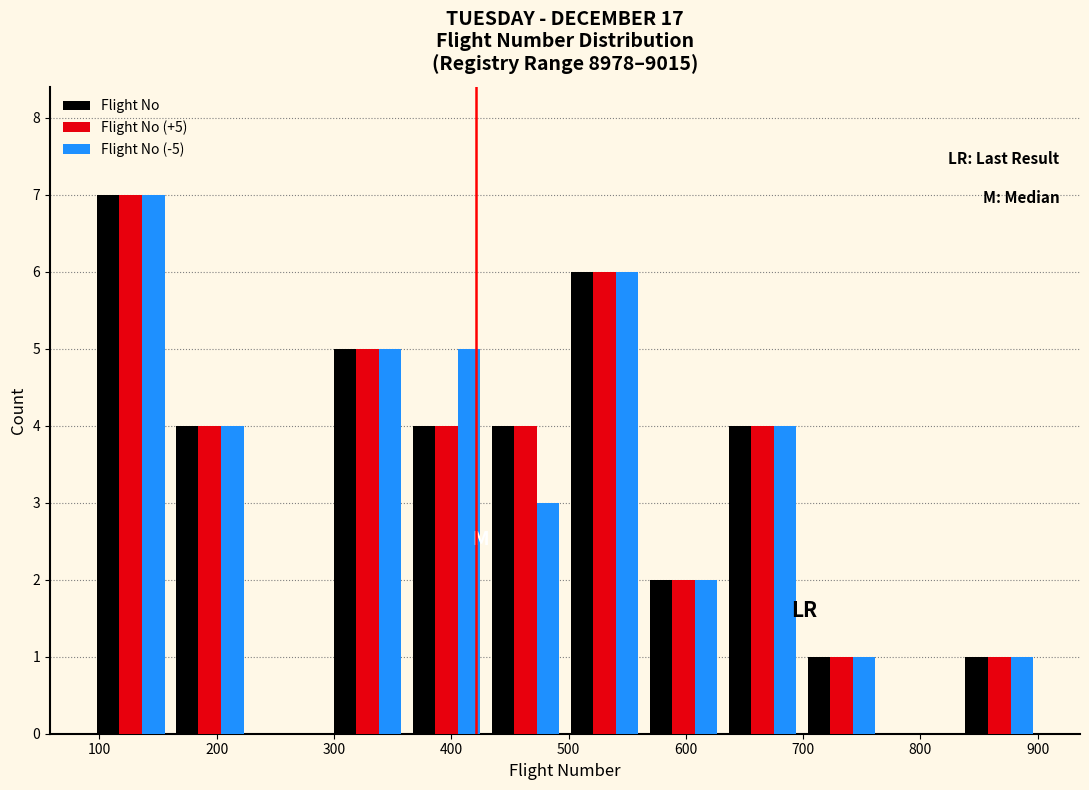

In the Flight No (+5) series, which range on the x-axis has the tallest bar?

90 to 160